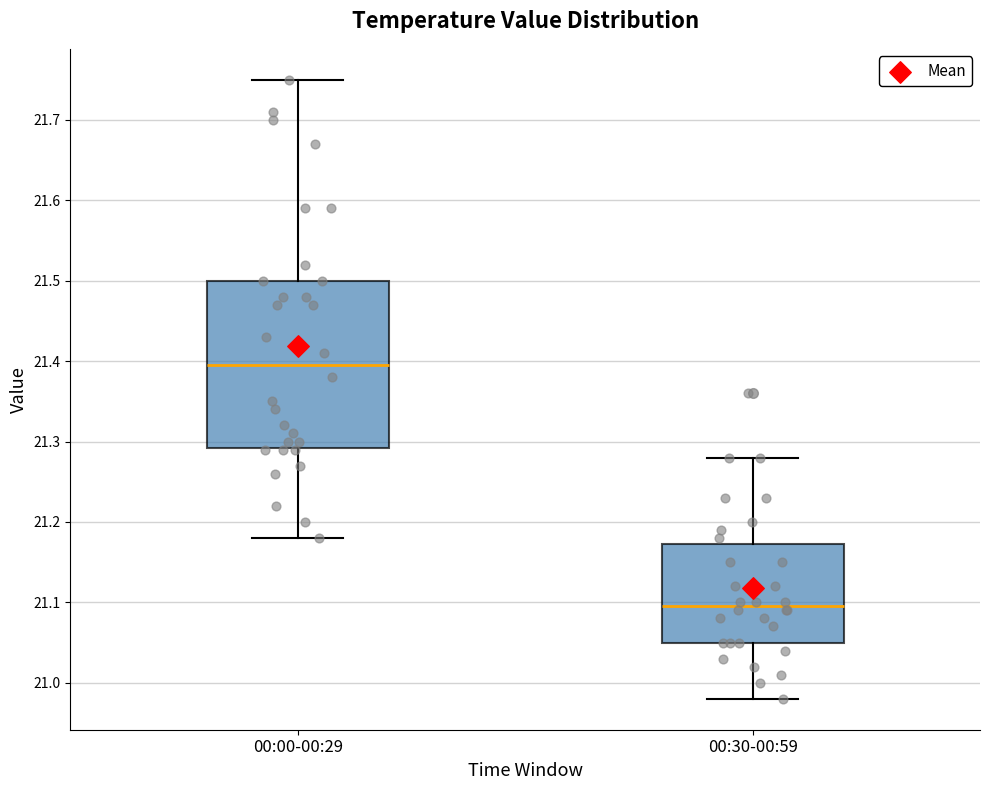

Which box is the tallest, from its lower edge to its upper edge?

00:00-00:29